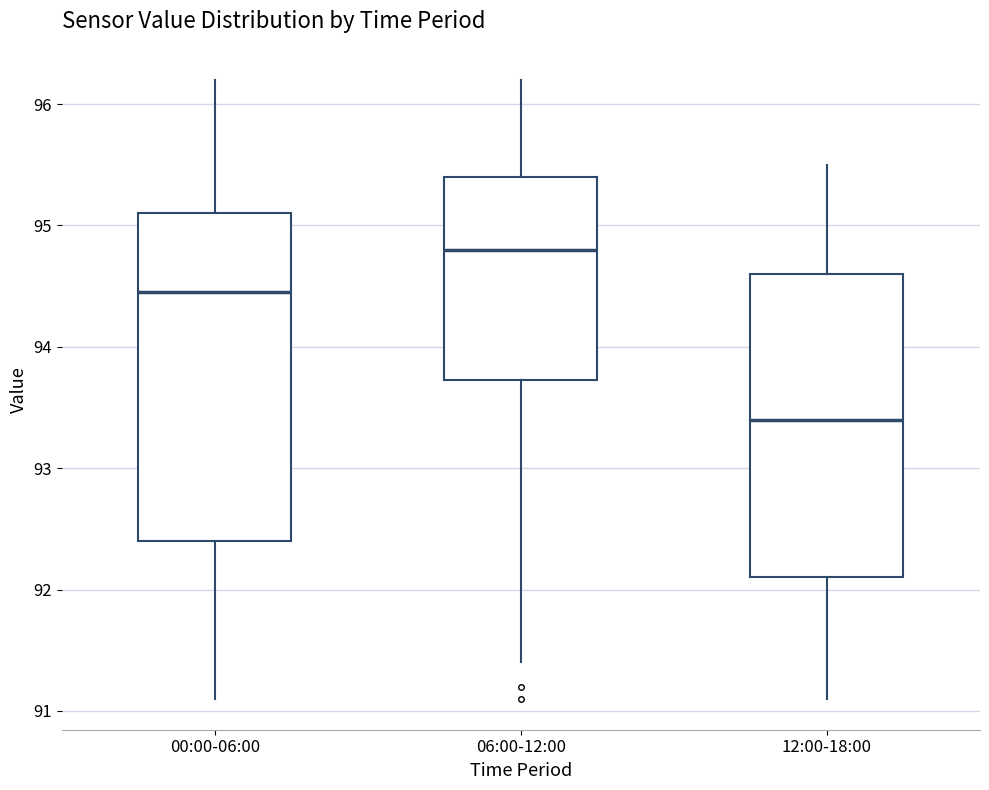

Which box is the tallest, from its lower edge to its upper edge?

00:00-06:00